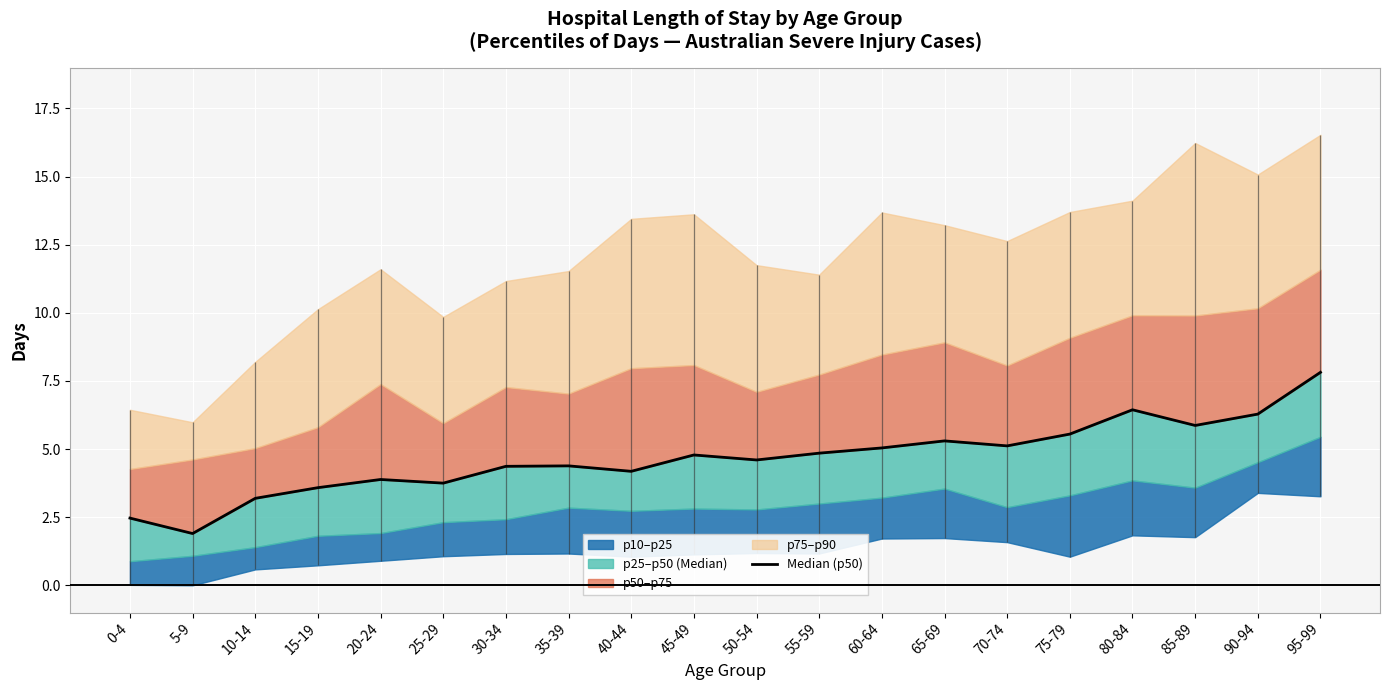

Reading right to left, list all the values displayed in this chart.

95-99=7.8	90-94=6.3	85-89=5.9	80-84=6.4	75-79=5.5	70-74=5.1	65-69=5.3	60-64=5.0	55-59=4.8	50-54=4.6	45-49=4.8	40-44=4.2	35-39=4.4	30-34=4.4	25-29=3.8	20-24=3.9	15-19=3.6	10-14=3.2	5-9=1.9	0-4=2.5